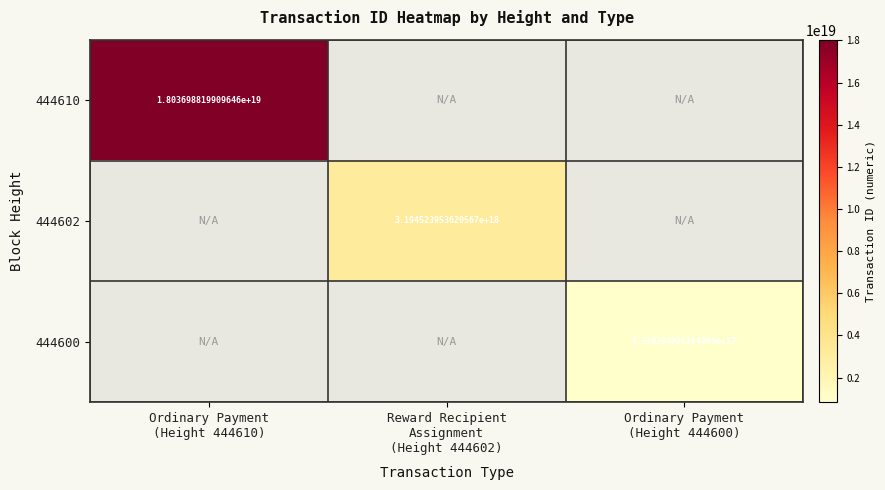

How many categories are shown in the chart?

3